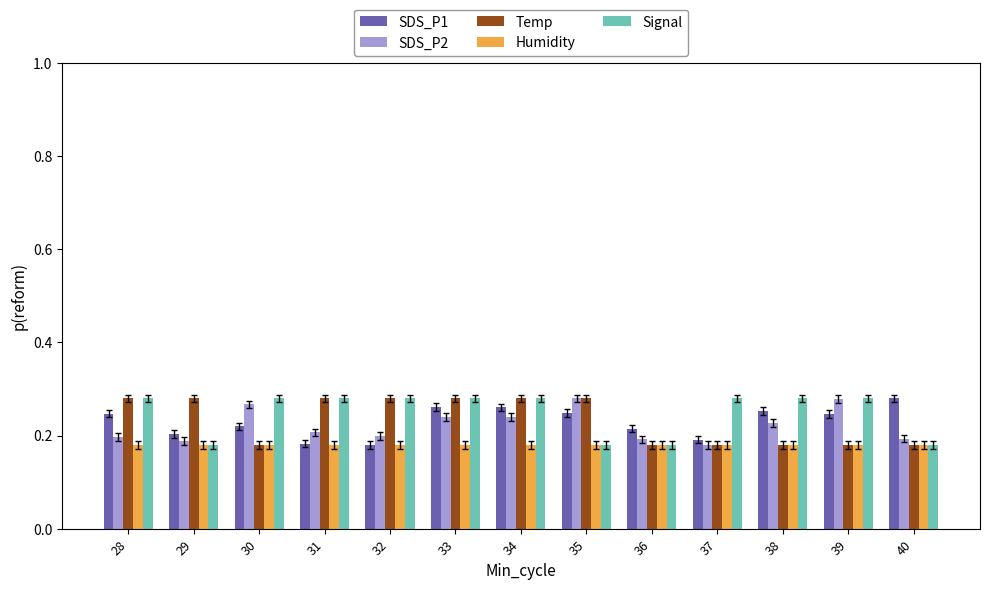

At how many categories does at least one series exceed 0?

13